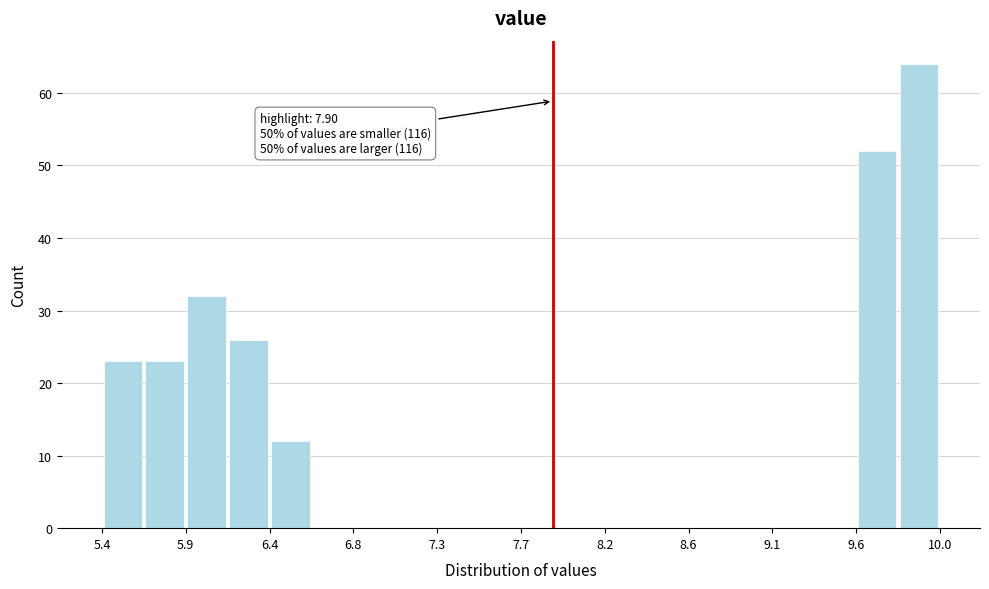

Which range on the x-axis has the tallest bar?

9.80 to 10.00